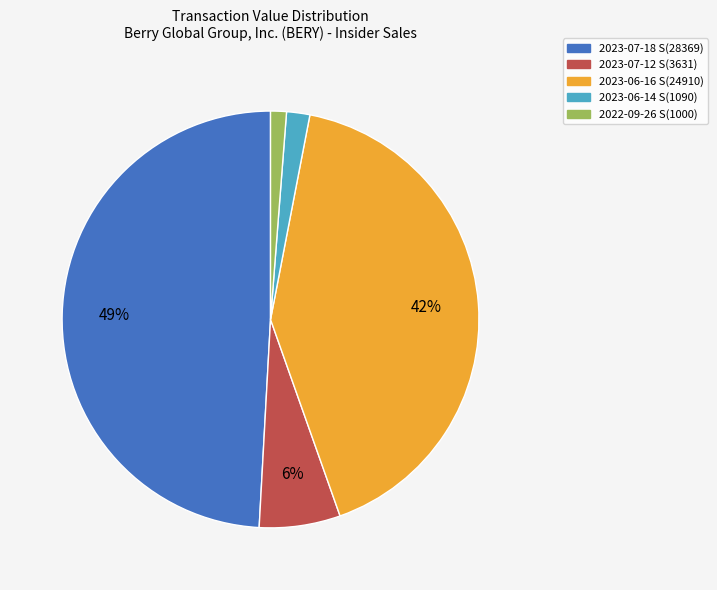

Which slice is the largest?

2023-07-18 S(28369)